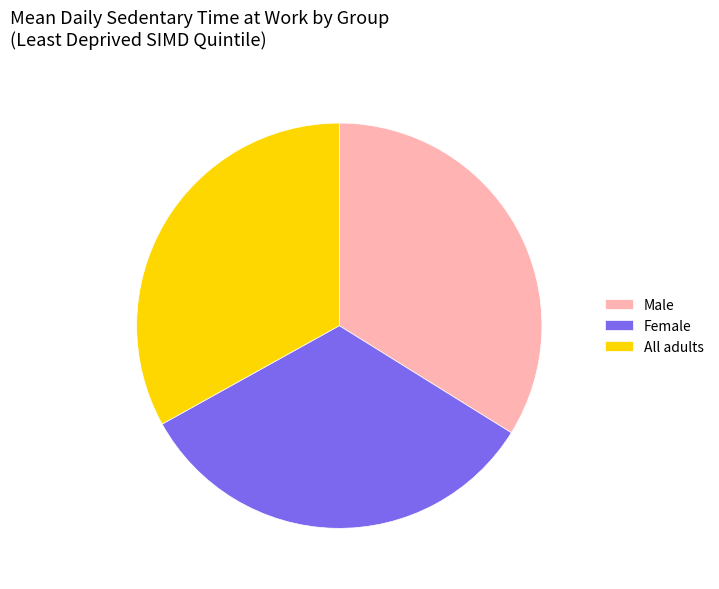

Count the number of slices in the pie.

3